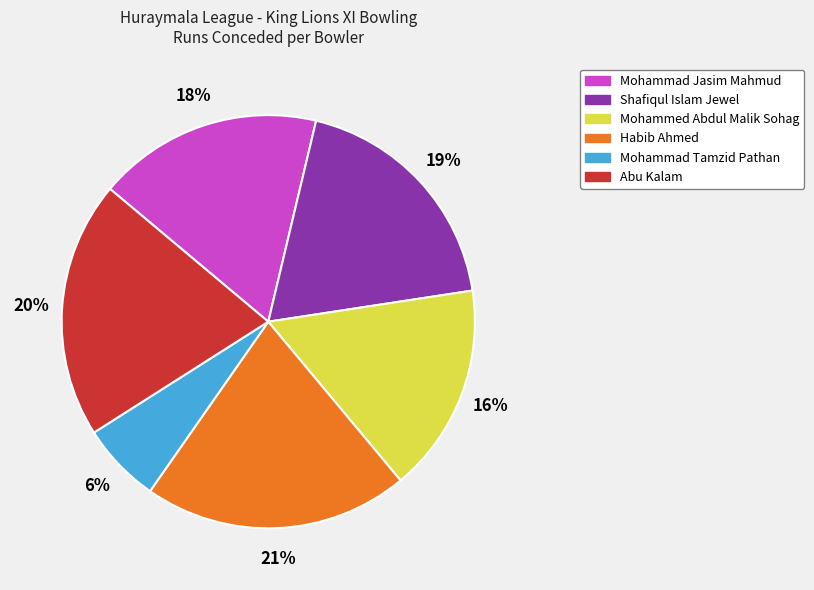

Between Habib Ahmed and Mohammad Tamzid Pathan, which is larger?

Habib Ahmed